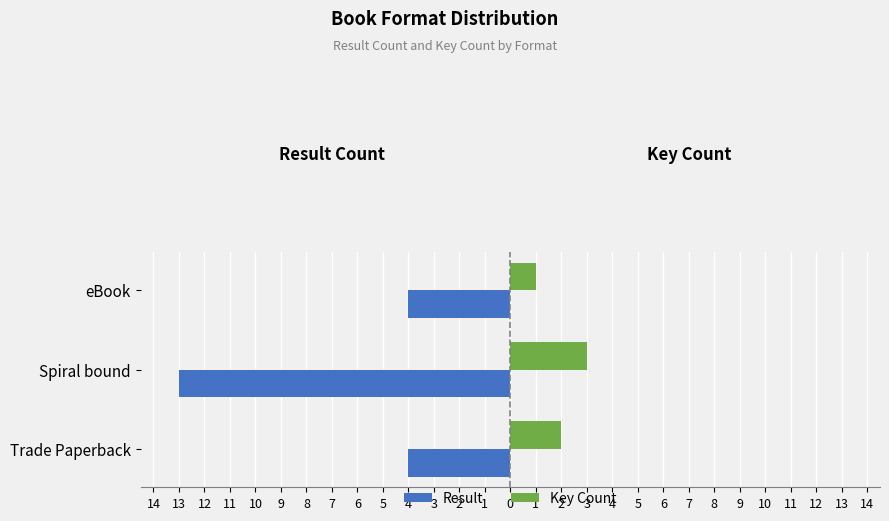

What are all the series names shown in the legend?

Result, Key Count